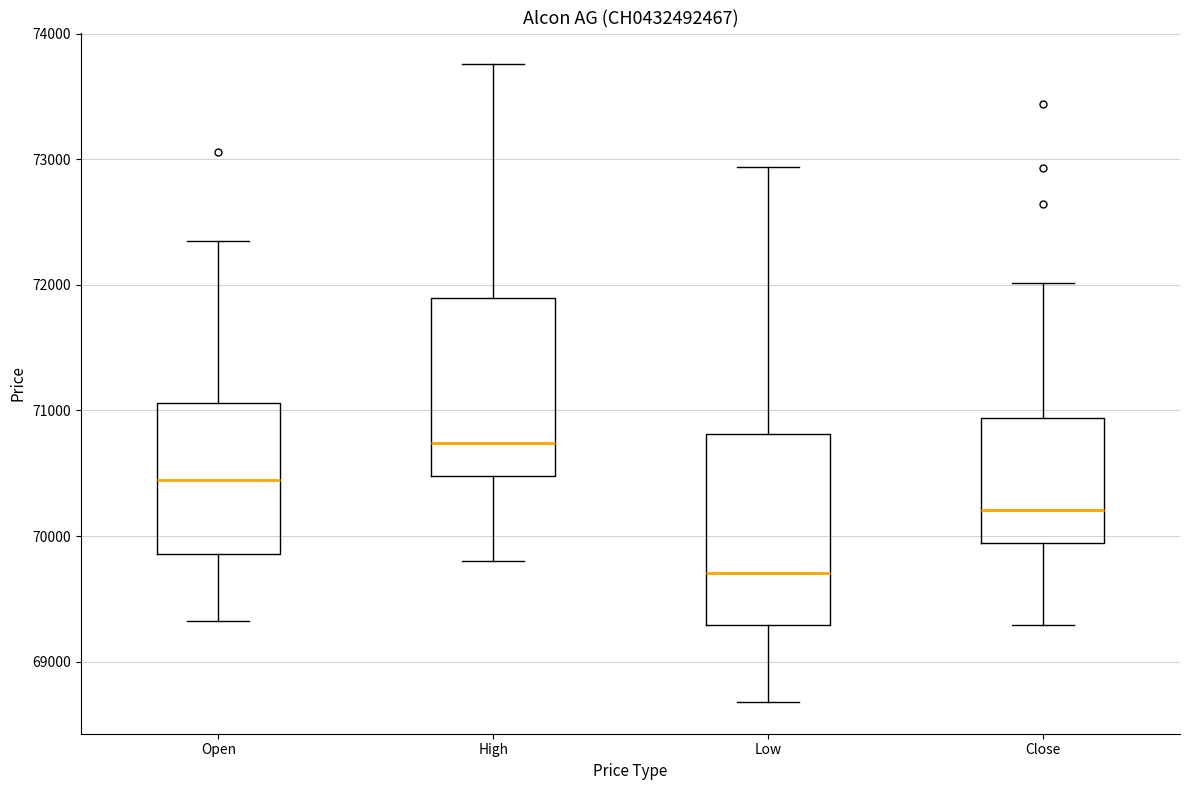

Reading left to right, read every box against the y-axis: the position of its median line, the range the box covers, and the ends of its whiskers. The values are not printed on the chart, so give them approximately, as read against the axis.

Open: median 70400, box 69900 to 71100, whiskers 69300 to 72300
High: median 70700, box 70500 to 71900, whiskers 69800 to 73800
Low: median 69700, box 69300 to 70800, whiskers 68700 to 72900
Close: median 70200, box 69900 to 70900, whiskers 69300 to 72000